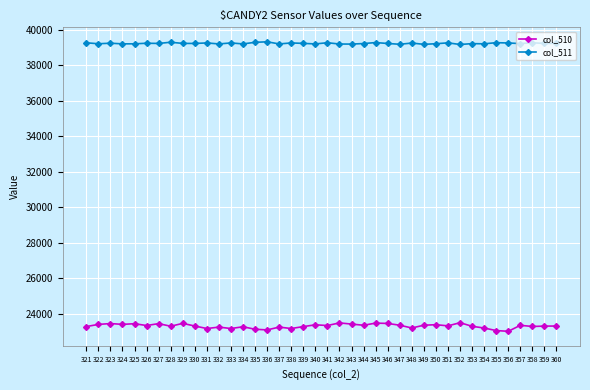

True or false: col_510 has a value of 23139 at 335.

True